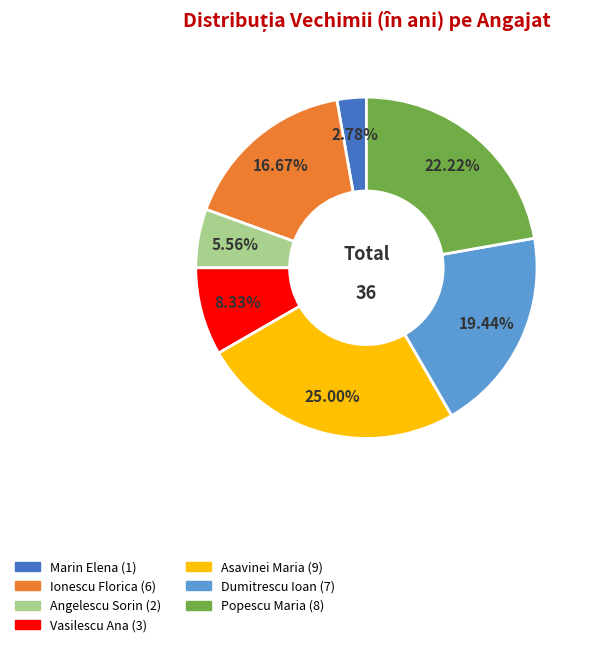

The Angelescu Sorin slice represents 6% of the pie. True or false?

True